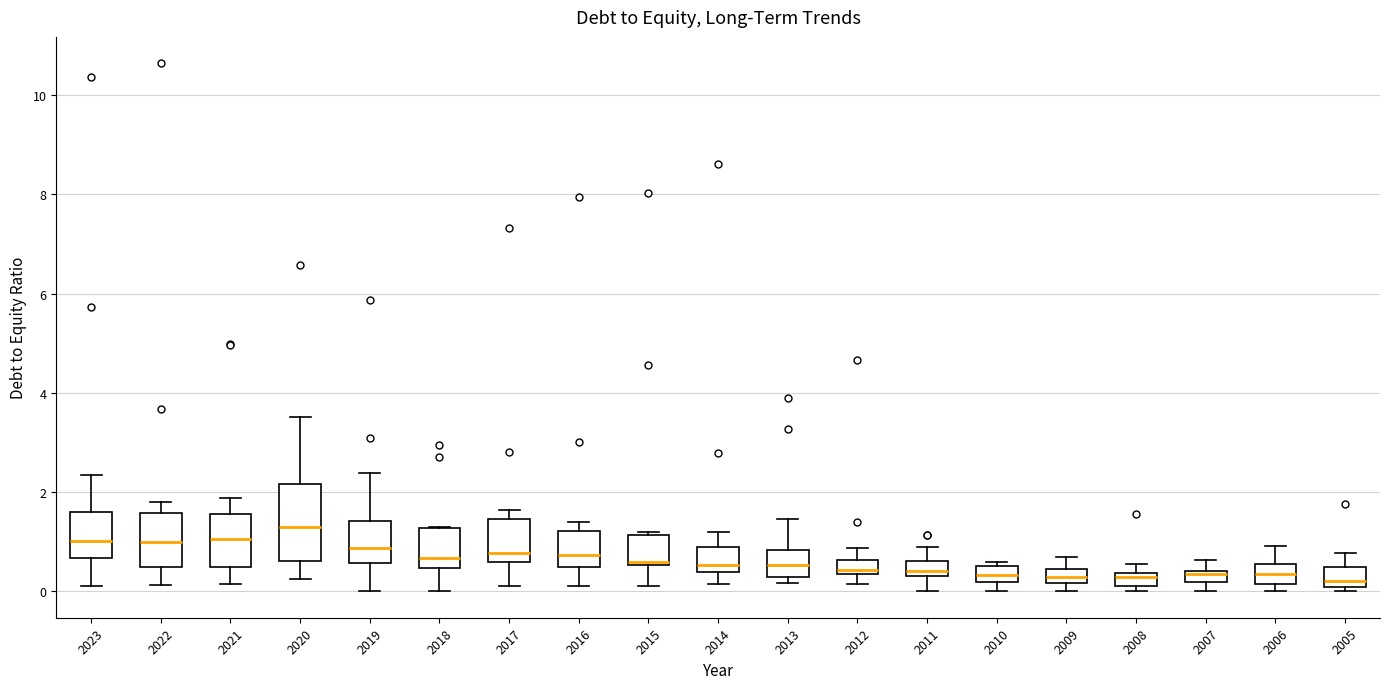

Where does the median line of the box at x = 2022 sit on the y-axis? The values are not printed on the chart, so give them approximately, as read against the axis.

1.0